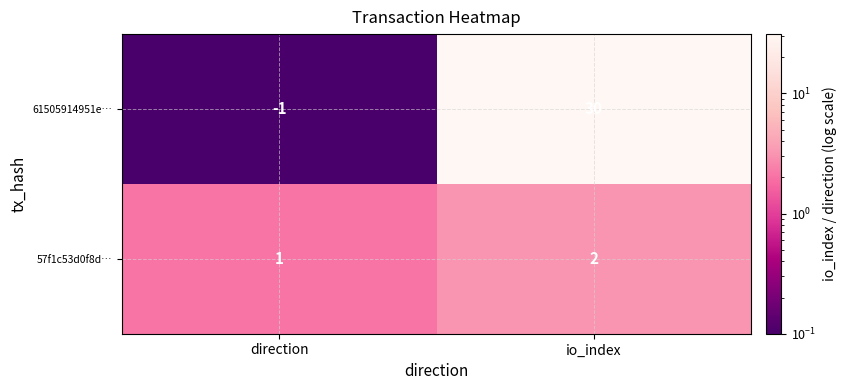

Between direction and io_index, which series saw the biggest shift?

61505914951e…